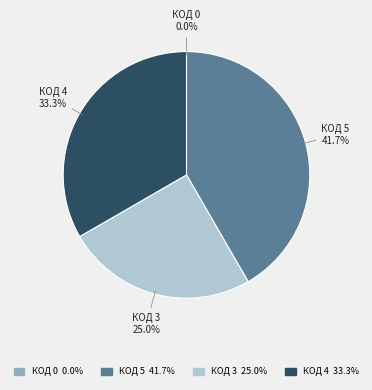

Is there a majority slice in this chart?

No